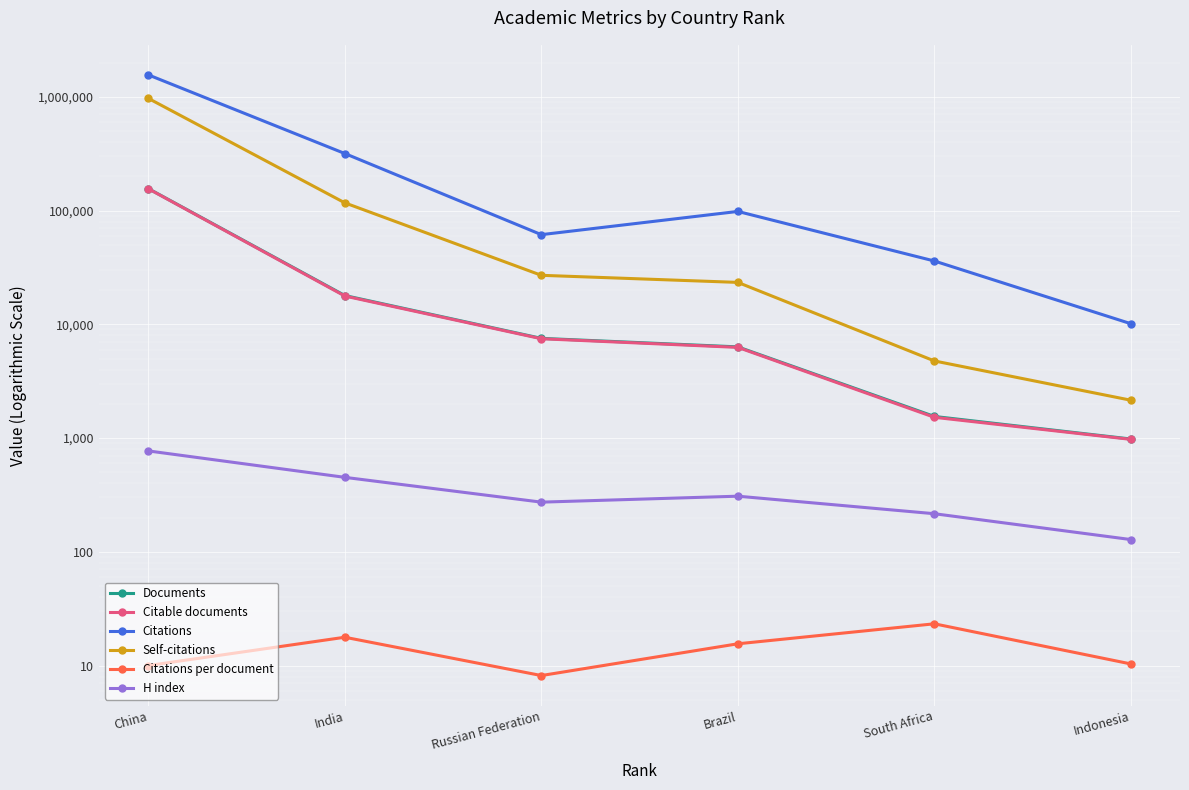

Reading right to left, what are all the values shown in this chart?

Documents: Indonesia=980.0	South Africa=1547.0	Brazil=6327.0	Russian Federation=7519.0	India=17889.0	China=155916.0
Citable documents: Indonesia=973.0	South Africa=1521.0	Brazil=6264.0	Russian Federation=7460.0	India=17712.0	China=155425.0
Citations: Indonesia=10115.0	South Africa=35990.0	Brazil=98179.0	Russian Federation=61359.0	India=317026.0	China=1558296.0
Self-citations: Indonesia=2149.0	South Africa=4760.0	Brazil=23341.0	Russian Federation=26942.0	India=116808.0	China=968346.0
Citations per document: Indonesia=10.3	South Africa=23.3	Brazil=15.5	Russian Federation=8.2	India=17.7	China=10.0
H index: Indonesia=128.0	South Africa=216.0	Brazil=308.0	Russian Federation=273.0	India=451.0	China=770.0